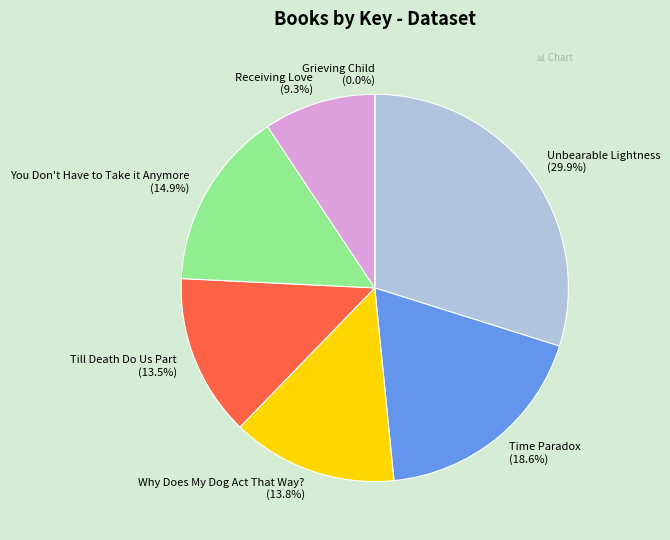

True or false: Why Does My Dog Act That Way? accounts for 1% of the total.

False